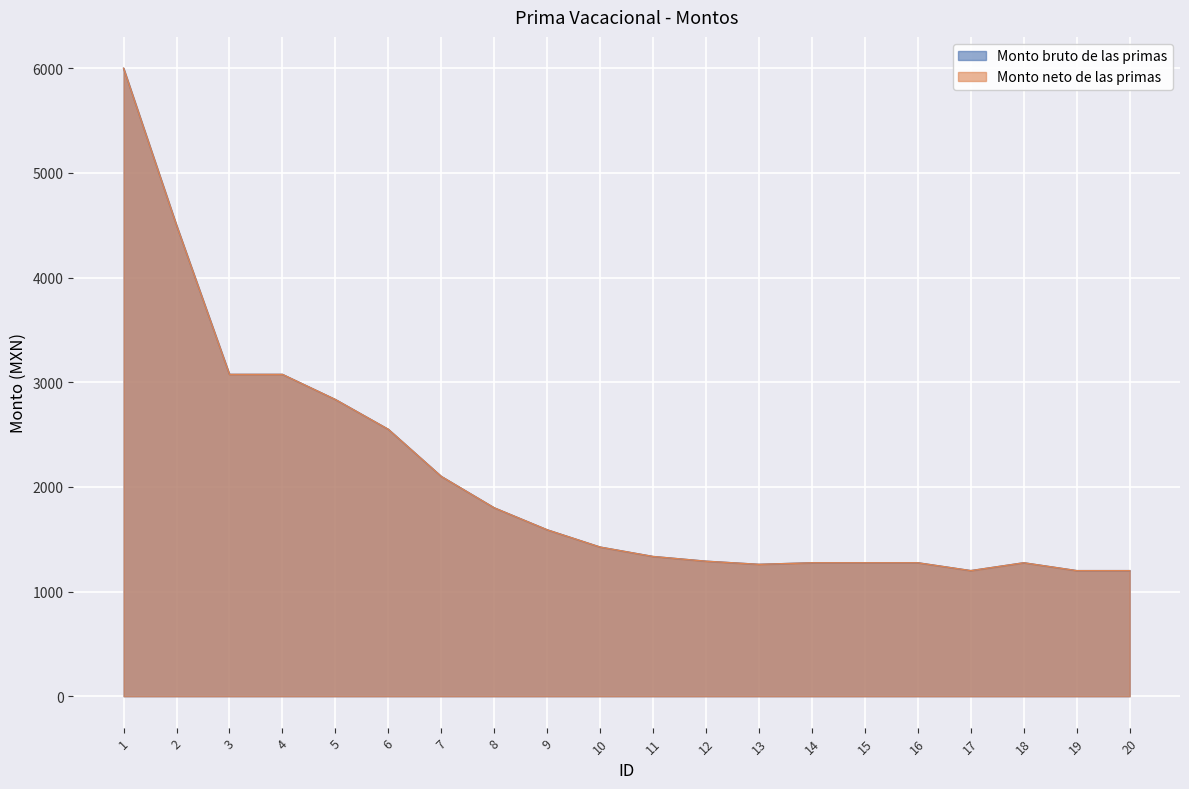

In Monto bruto de las primas, how many points are lower than both neighbors (excluding endpoints)?

2